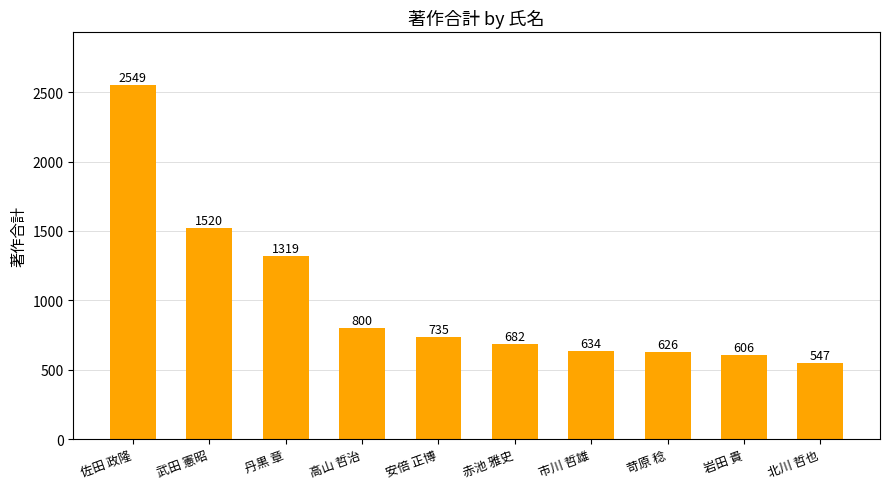

What is the average value?

1002